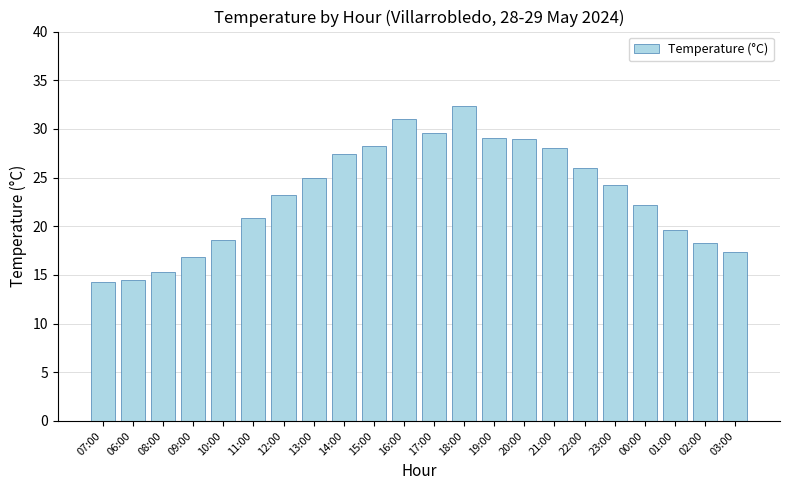

Approximately how many times larger is the value at 17:00 compared to 06:00?

2.0